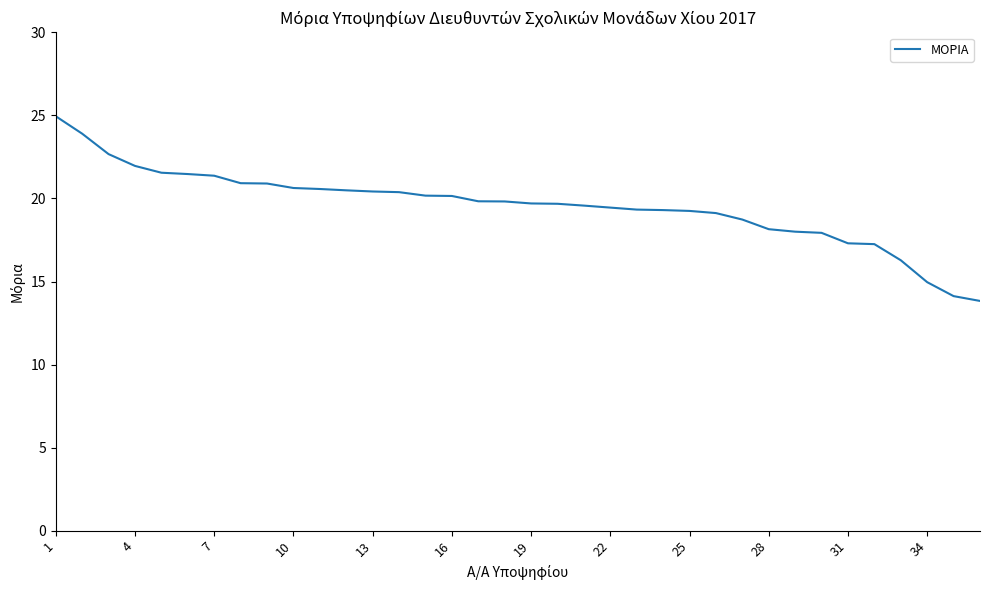

What is the average value?

19.6